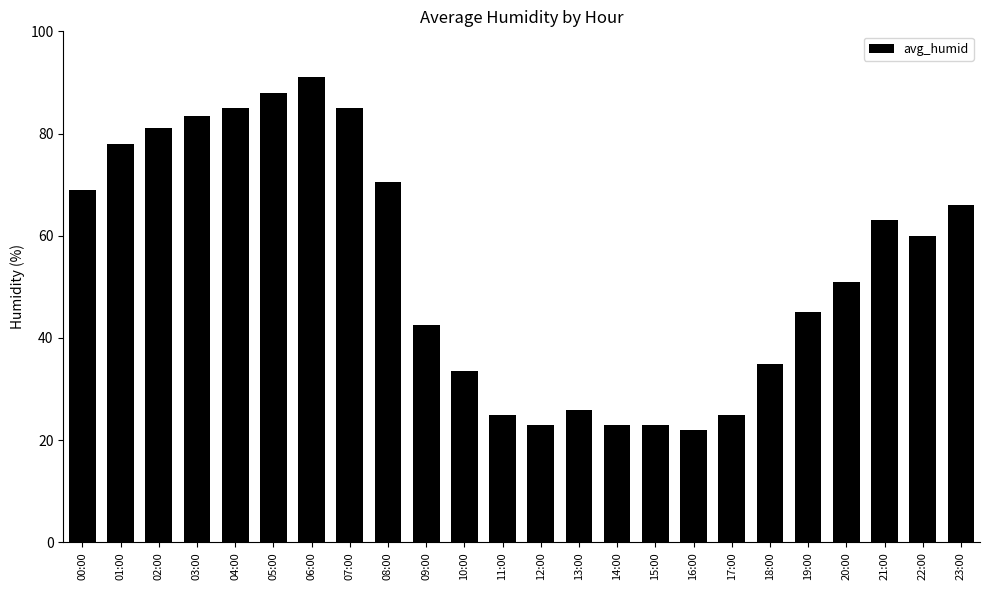

The value at 23:00 is 66.0. True or false?

True